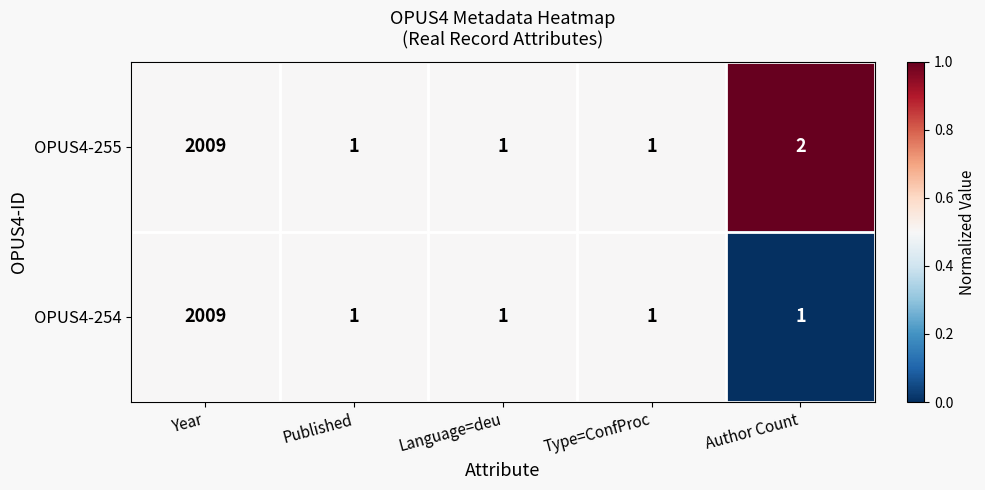

Is it true that OPUS4-254 equals 2 at Author Count?

False